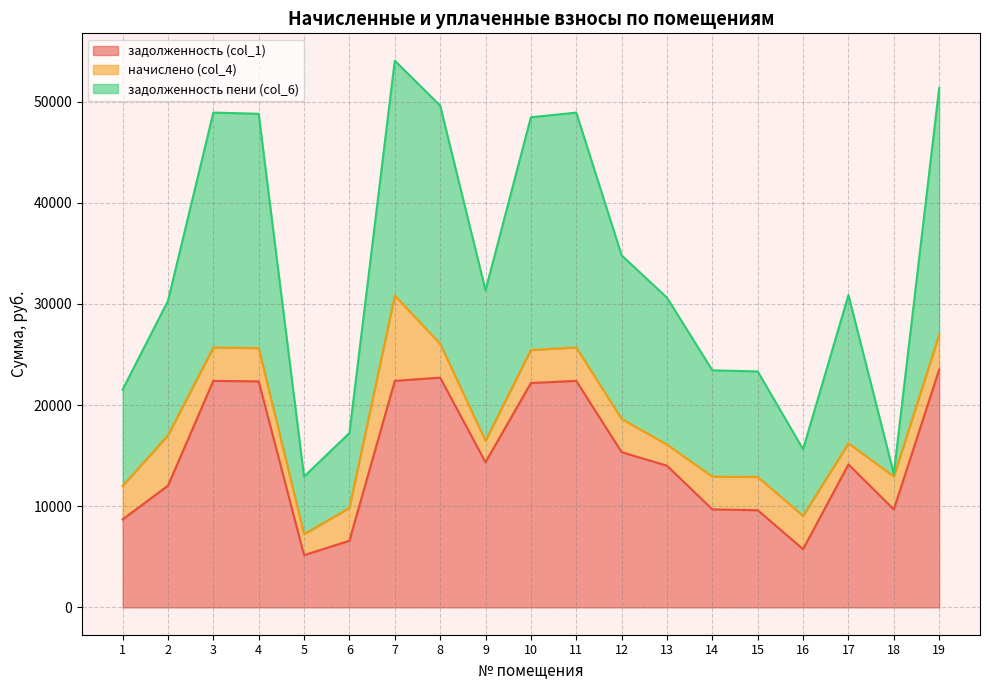

How many values in the задолженность (col_1) series exceed 14134?

10